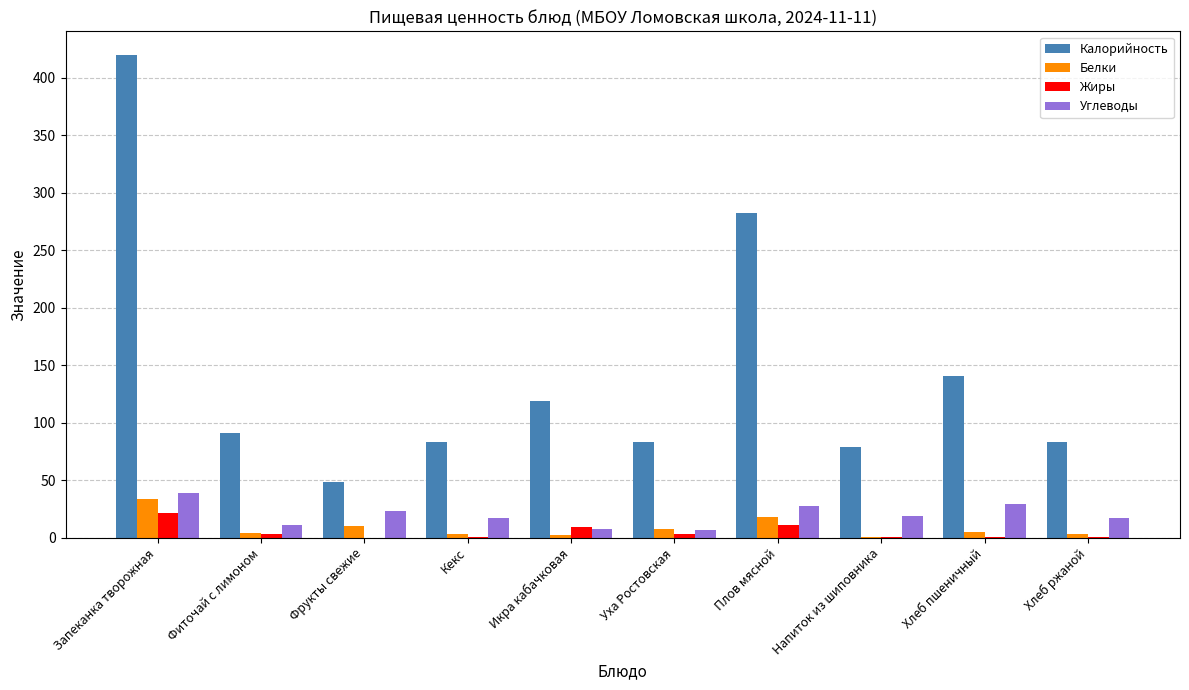

The Белки series shows 10.0 at Фрукты свежие. True or false?

True